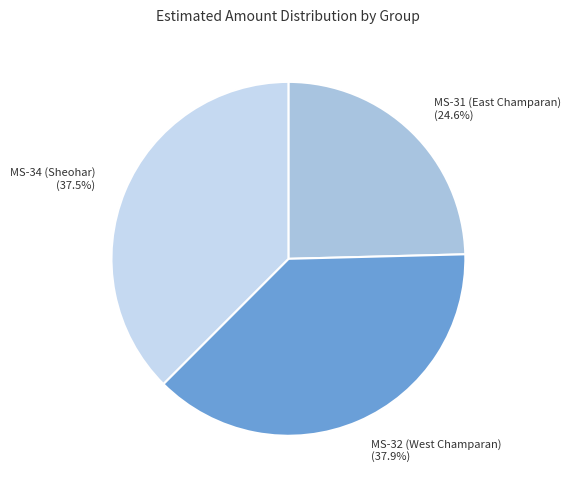

The MS-31 (East Champaran) slice represents 25% of the pie. True or false?

True